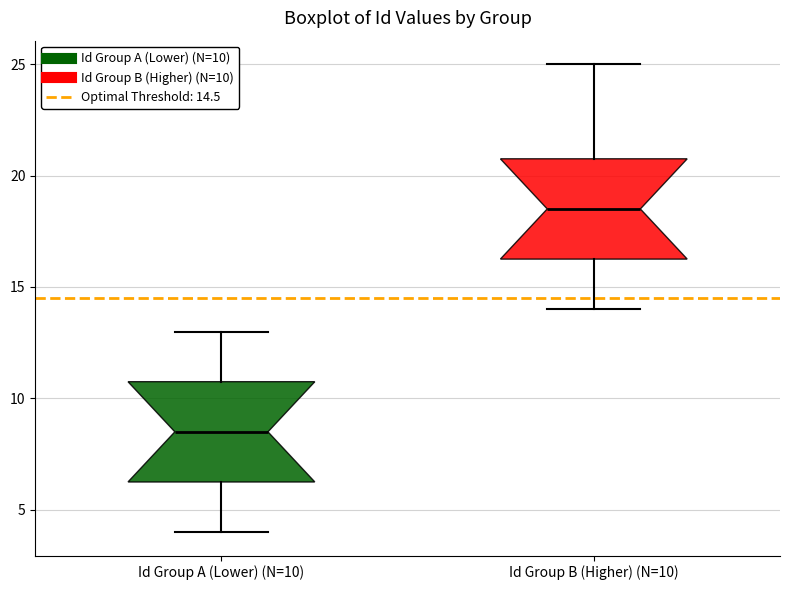

Reading left to right, read every box against the y-axis: the position of its median line, the range the box covers, and the ends of its whiskers. The values are not printed on the chart, so give them approximately, as read against the axis.

Id Group A (Lower) (N=10): median 8.5, box 6.5 to 11.0, whiskers 4.0 to 13.0
Id Group B (Higher) (N=10): median 18.5, box 16.5 to 21.0, whiskers 14.0 to 25.0